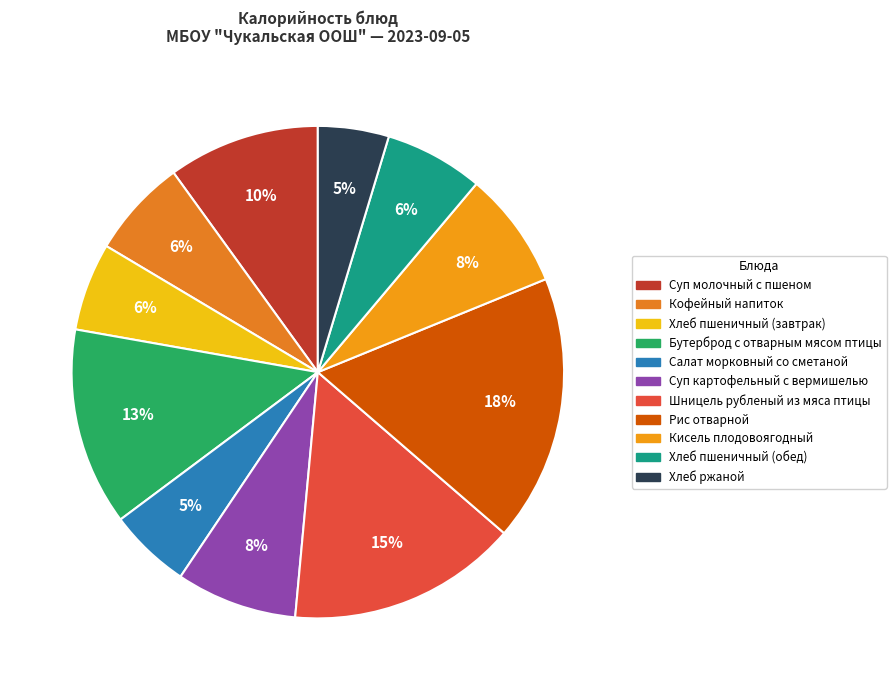

How many slices are in this pie chart?

11